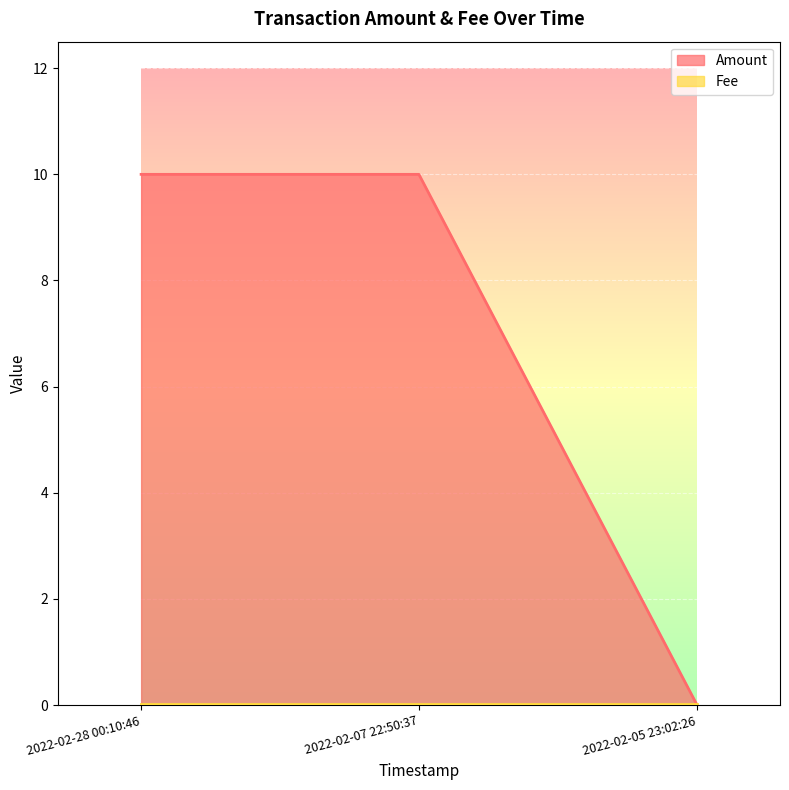

Reading left to right, transcribe all the data shown in this chart.

Amount: 2022-02-28 00:10:46=10.0	2022-02-07 22:50:37=10.0	2022-02-05 23:02:26=0.0
Fee: 2022-02-28 00:10:46=0.0	2022-02-07 22:50:37=0.0	2022-02-05 23:02:26=0.0